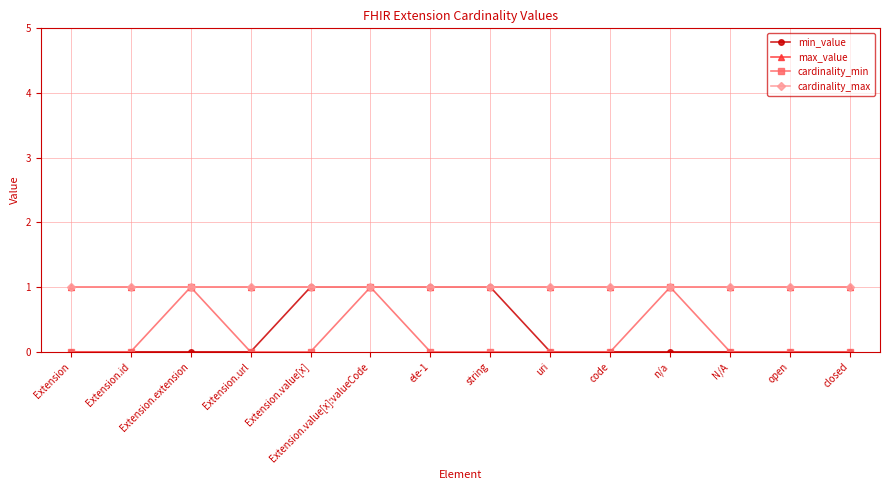

True or false: max_value has more than 0 points higher than both neighbors.

False